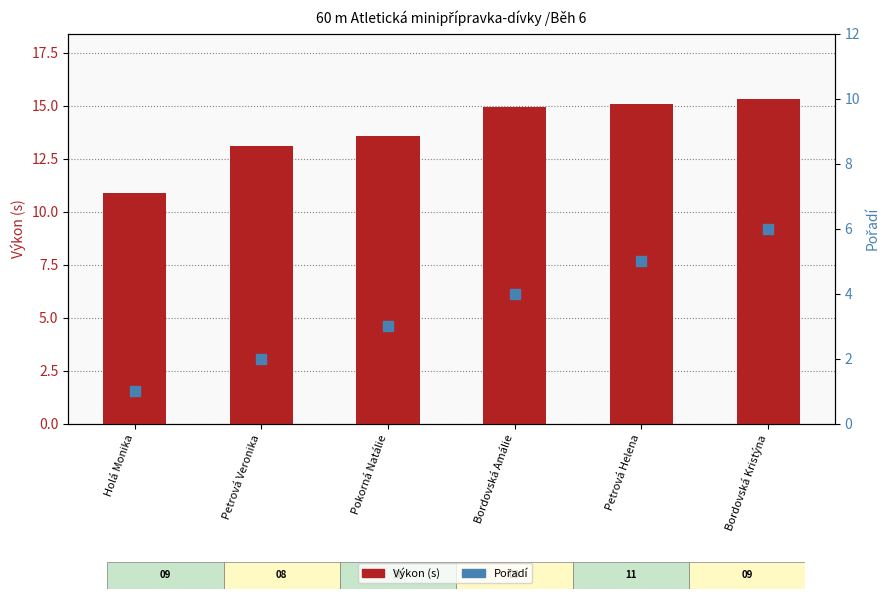

Is the value of Výkon (s) at Pokorná Natálie greater than the value of Pořadí at Bordovská Amálie?

Yes